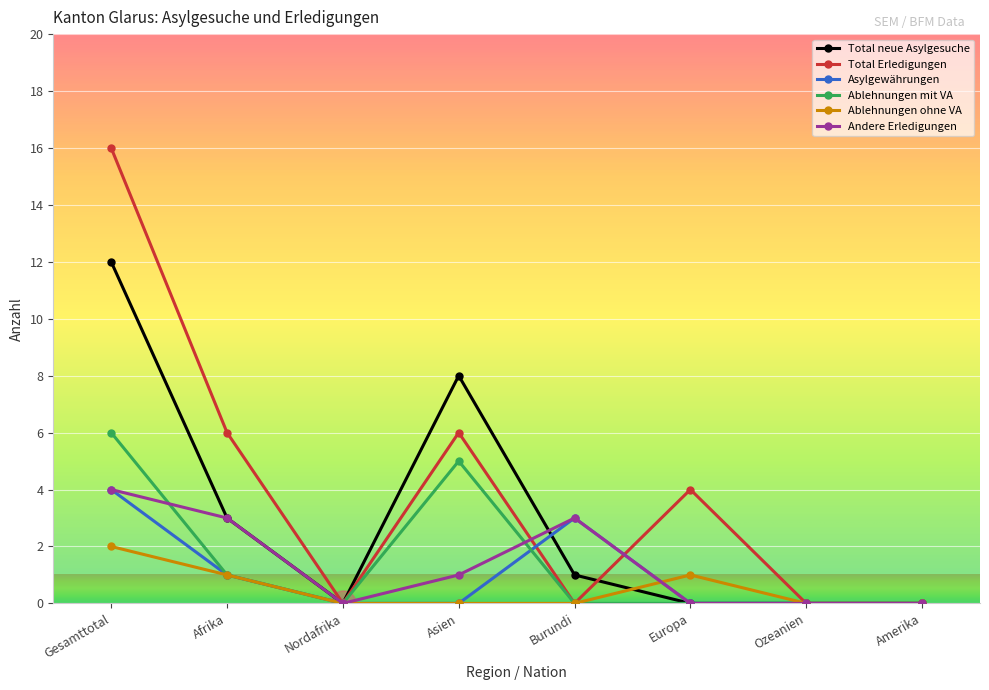

In Ablehnungen ohne VA, how many points are higher than both neighbors (excluding endpoints)?

1